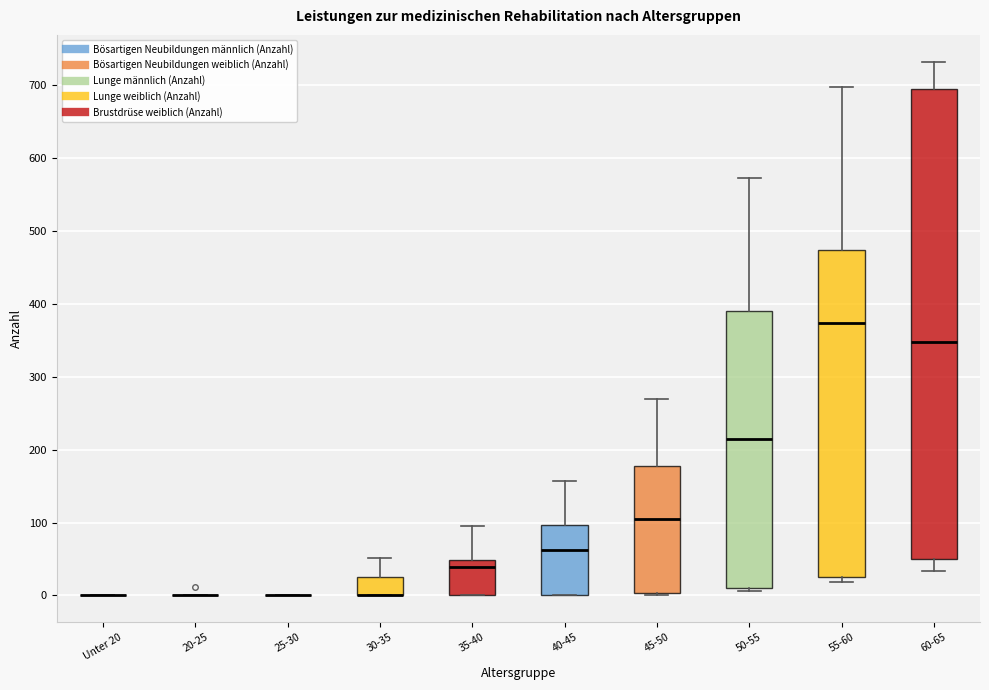

Reading left to right, read every box against the y-axis: the position of its median line, the range the box covers, and the ends of its whiskers. The values are not printed on the chart, so give them approximately, as read against the axis.

Unter 20: box collapsed to a line at 0, whiskers 0 to 0
20-25: box collapsed to a line at 0, whiskers 0 to 0
25-30: box collapsed to a line at 0, whiskers 0 to 0
30-35: median 0 (drawn on the box's lower edge), box 0 to 30, whiskers 0 to 50
35-40: median 40, box 0 to 50, whiskers 0 to 100
40-45: median 60, box 0 to 100, whiskers 0 to 160
45-50: median 110, box 0 to 180, whiskers 0 to 270
50-55: median 220, box 10 to 390, whiskers 10 (just below the box's lower edge) to 570
55-60: median 370, box 30 to 470, whiskers 20 to 700
60-65: median 350, box 50 to 690, whiskers 30 to 730